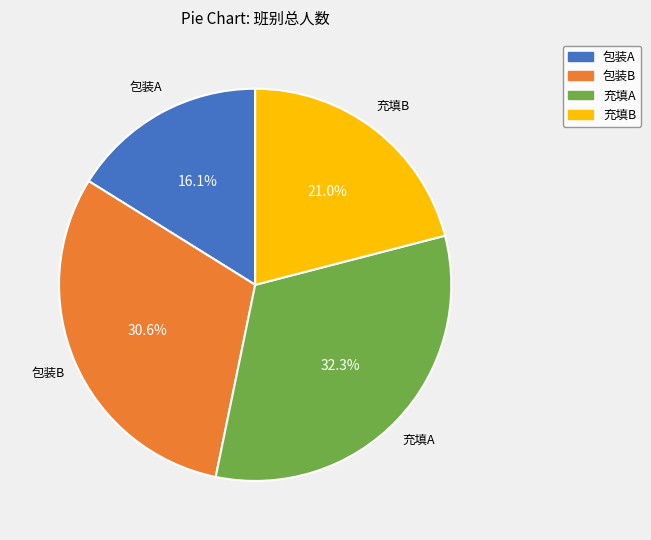

Which category has the smallest portion of the pie?

包装A